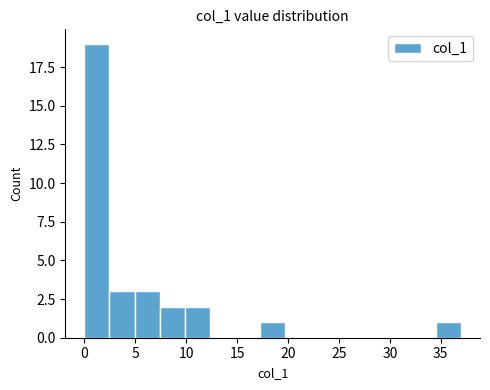

Reading left to right, transcribe this chart: for each bar, give the range it covers on the x-axis and its height. Neither the bar edges nor the heights are printed on the chart, so give them approximately, as read against the axes.

0.0 to 2.5: 19
2.5 to 5.0: 3
5.0 to 7.5: 3
7.5 to 10.0: 2
10.0 to 12.5: 2
12.5 to 15.0: 0
15.0 to 17.5: 0
17.5 to 19.5: 1
19.5 to 22.0: 0
22.0 to 24.5: 0
24.5 to 27.0: 0
27.0 to 29.5: 0
29.5 to 32.0: 0
32.0 to 34.5: 0
34.5 to 37.0: 1